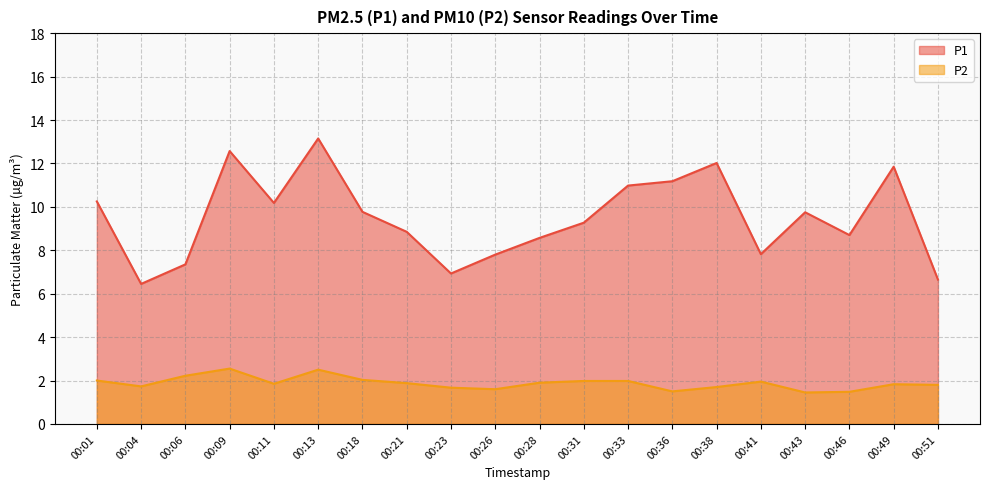

What is the minimum value for P1?

6.5